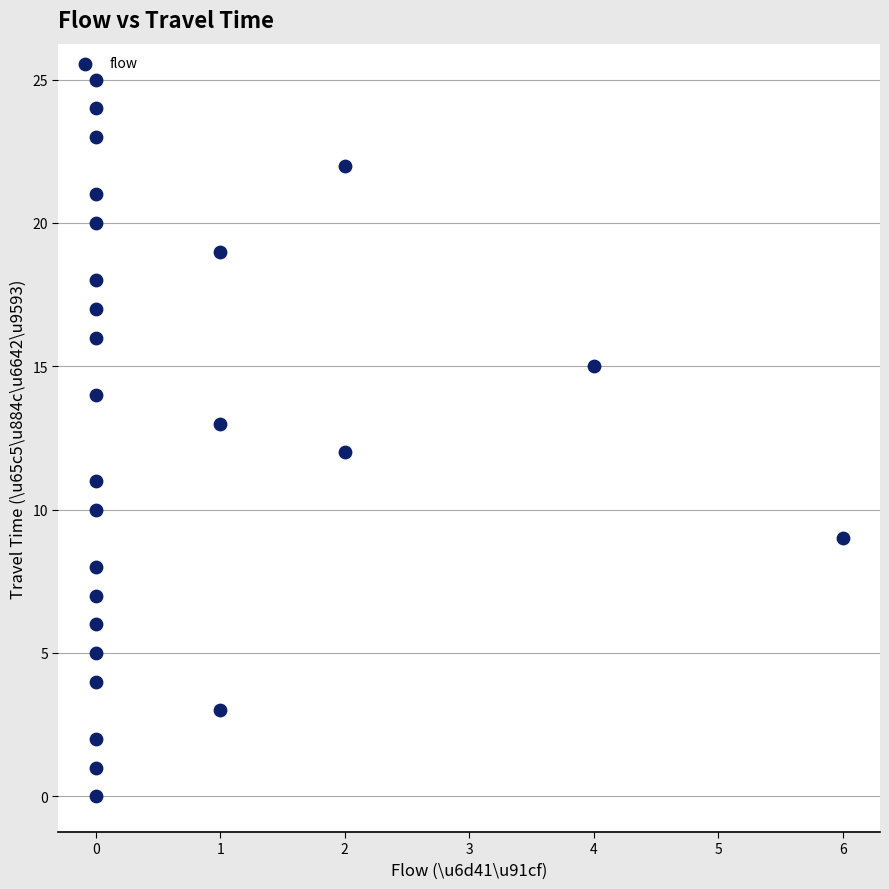

What is the range of X values (max minus min)?

6